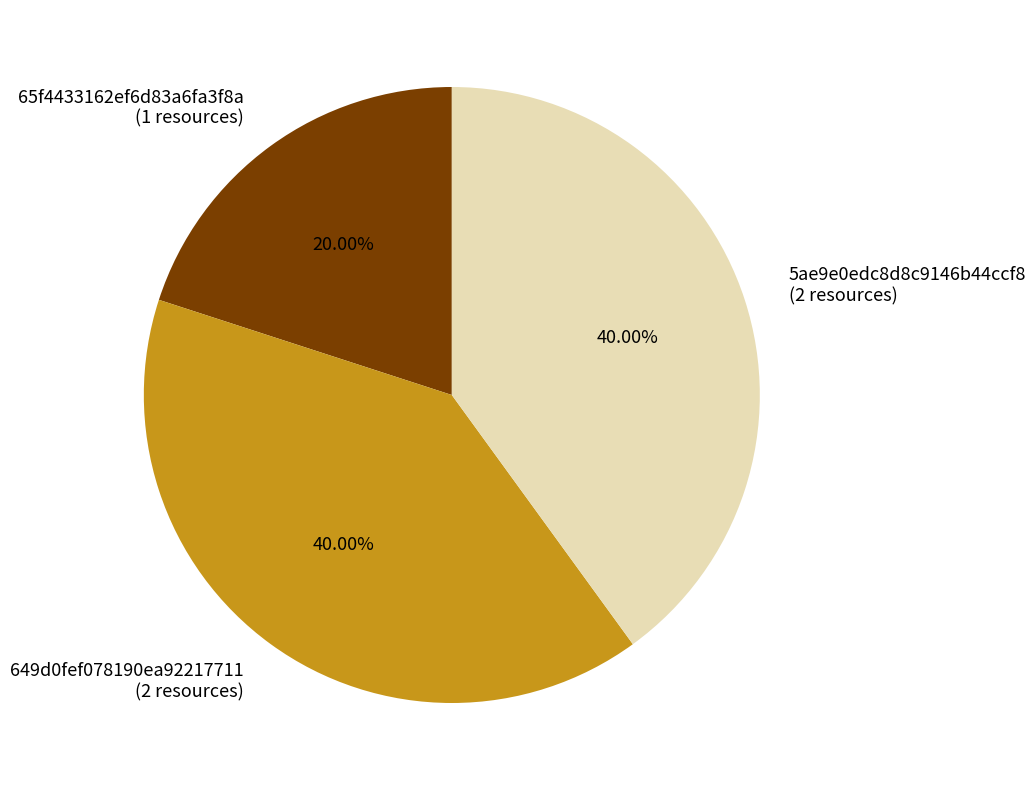

Which category has the smallest portion of the pie?

65f4433162ef6d83a6fa3f8a (1 resources)